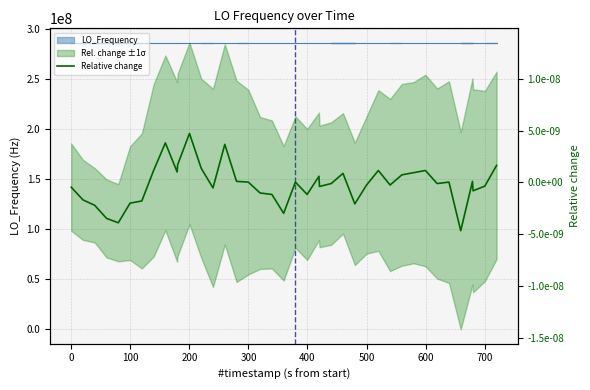

What value does the LO_Frequency series have at 300?

286046999.2